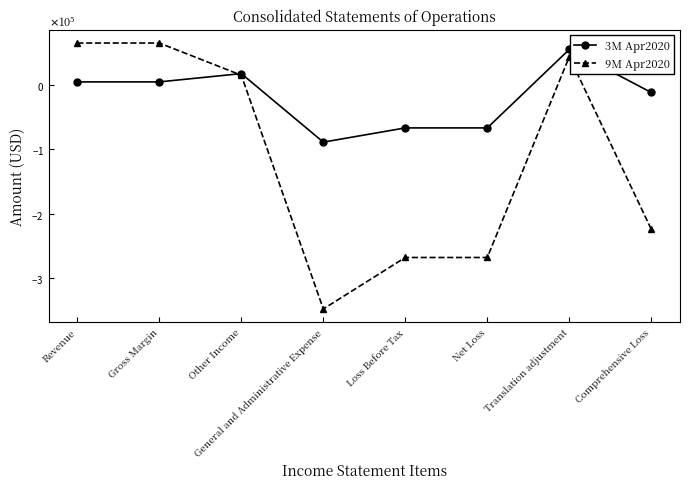

What are all the series names shown in the legend?

3M Apr2020, 9M Apr2020